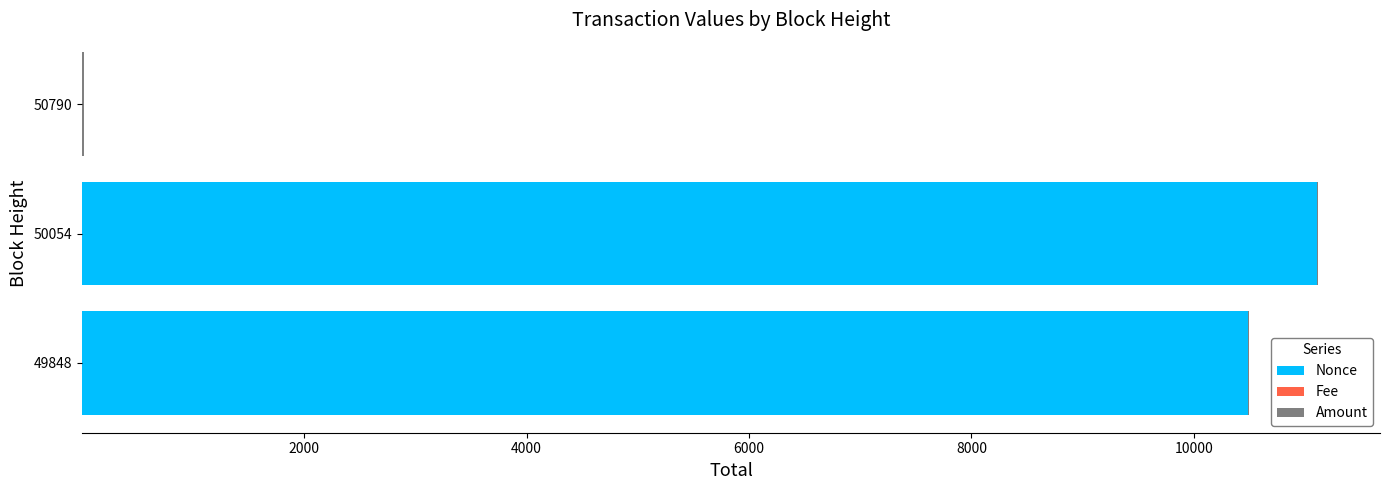

How many positive values does the Nonce series have?

2